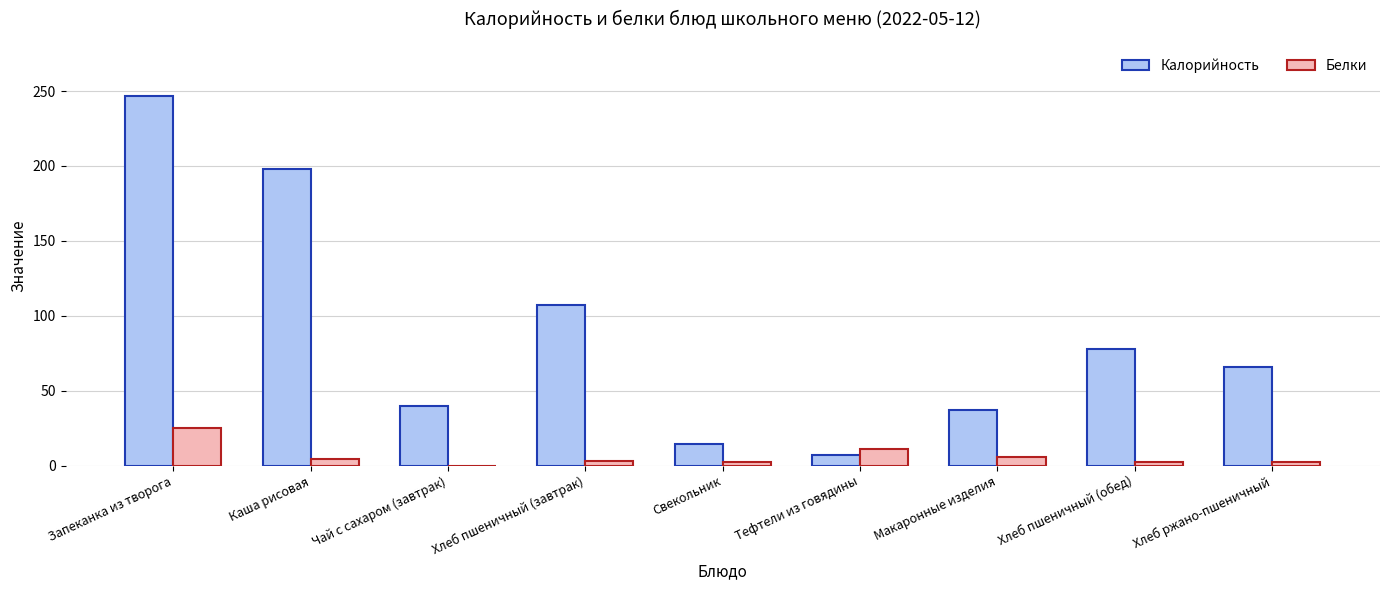

The Белки series shows 2.4 at Хлеб пшеничный (обед). True or false?

True